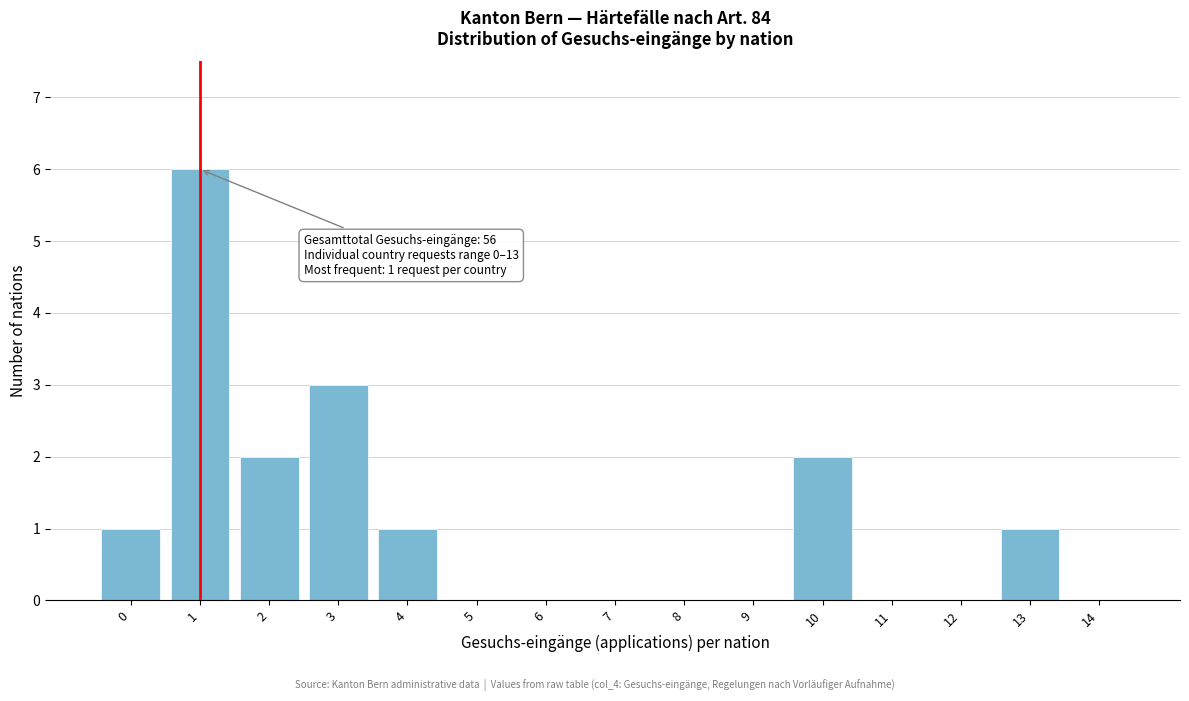

Reading left to right, transcribe all the data shown in this chart.

0=1	1=6	2=2	3=3	4=1	5=0	6=0	7=0	8=0	9=0	10=2	11=0	12=0	13=1	14=0